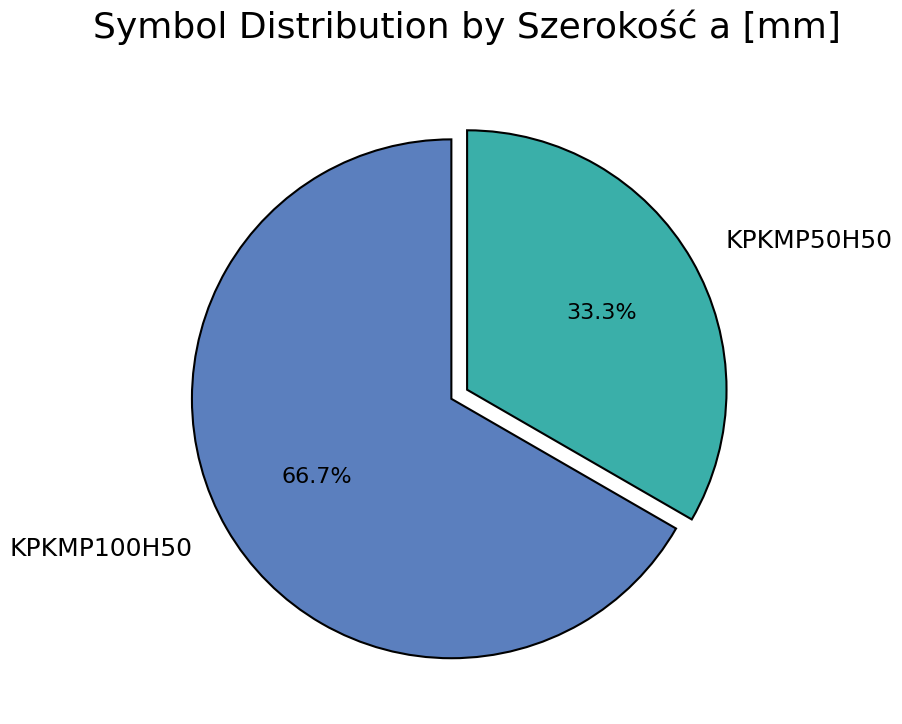

To the nearest percent, what is the average slice percentage?

50%